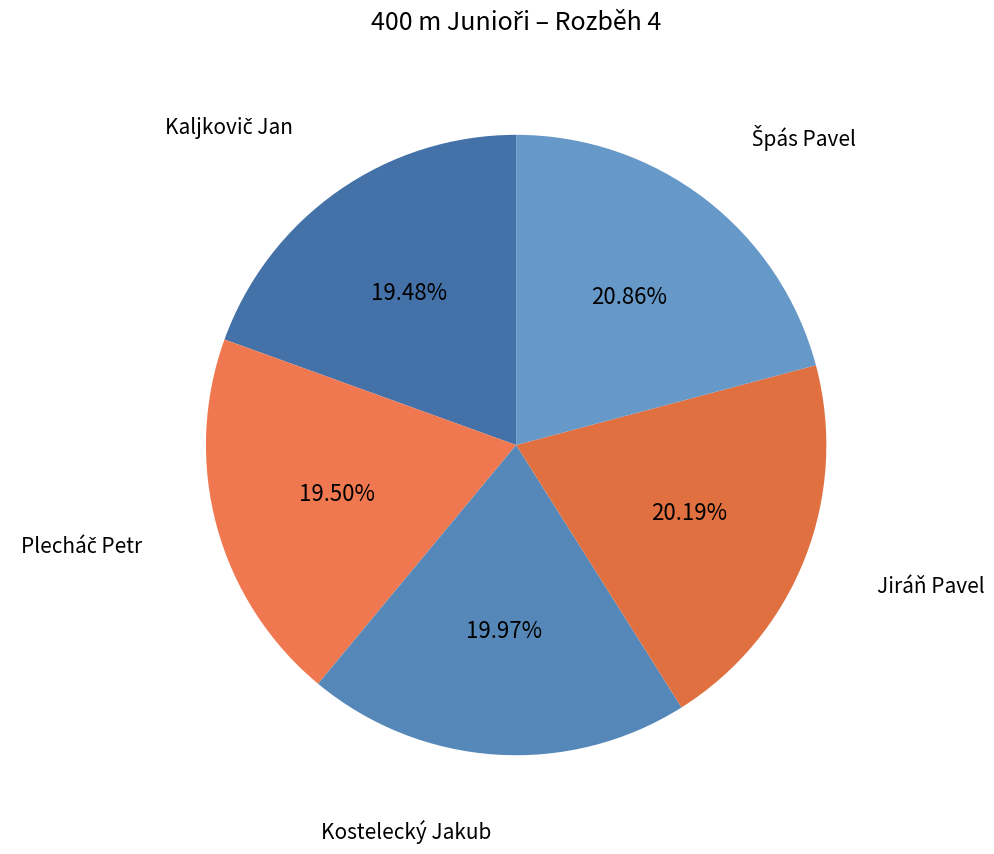

To the nearest percent, what is the average slice percentage?

20%